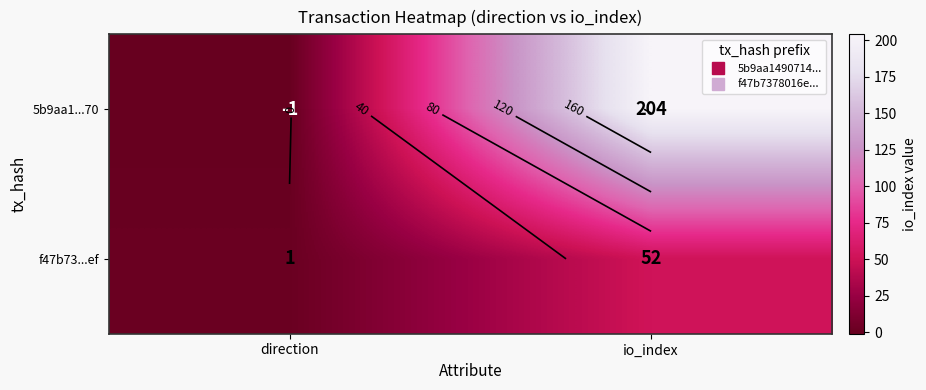

What value does the 5b9aa1...70 series have at io_index, to the nearest 10?

200